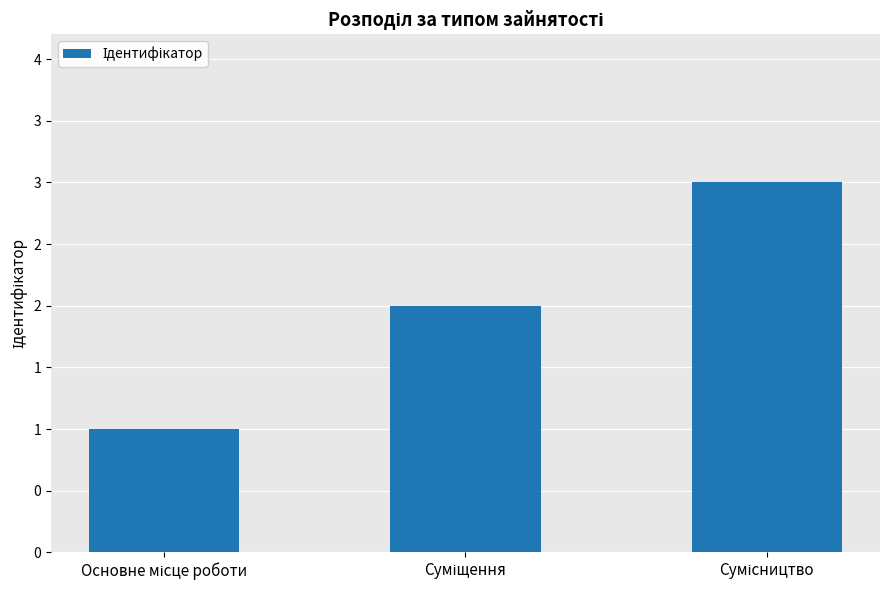

Does the chart contain stacked bars?

No